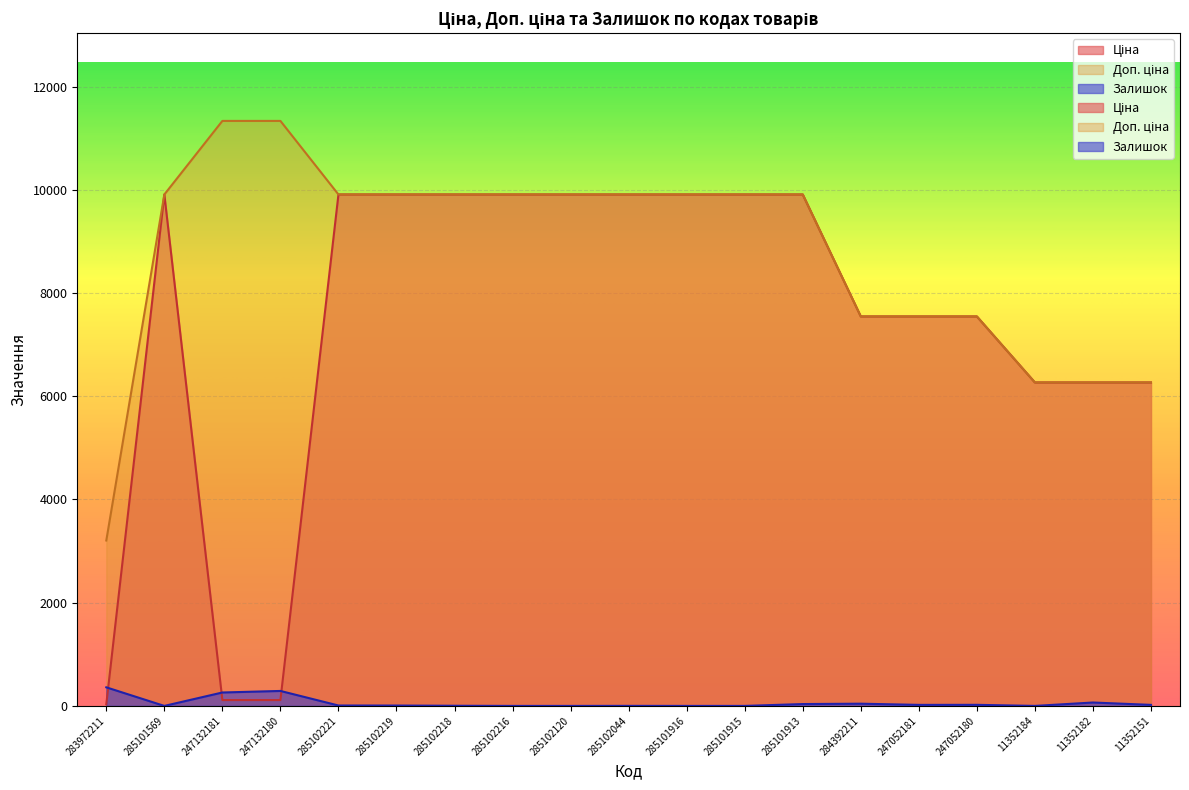

At which label is Залишок closest to 180?

247132181